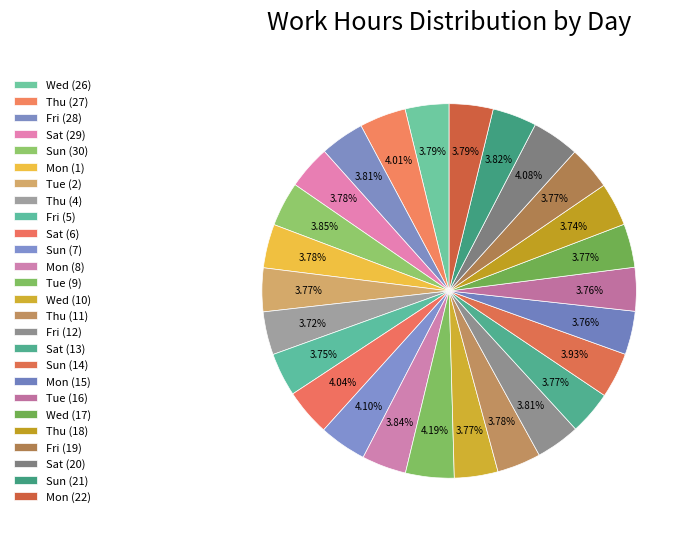

Do Sat (20) and Sat (13) together represent more than half of the pie?

No